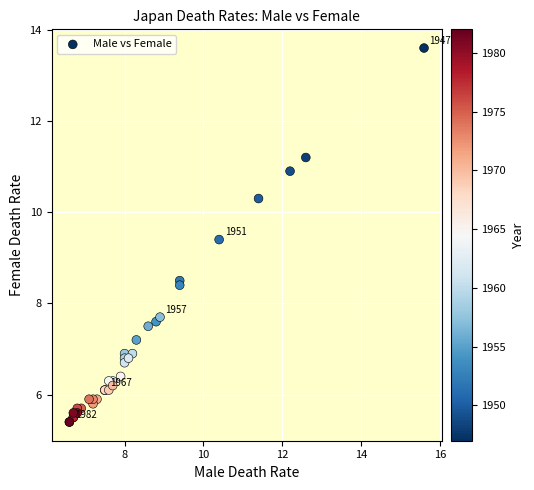

What Y value in the scatter plot is closest to 9?

9.4